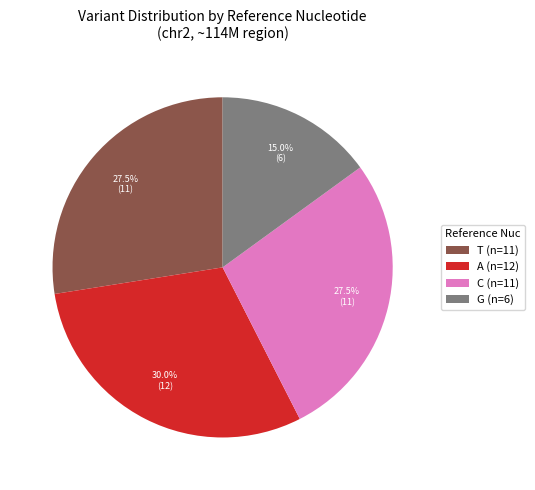

Is C (n=11) the majority of the pie?

No